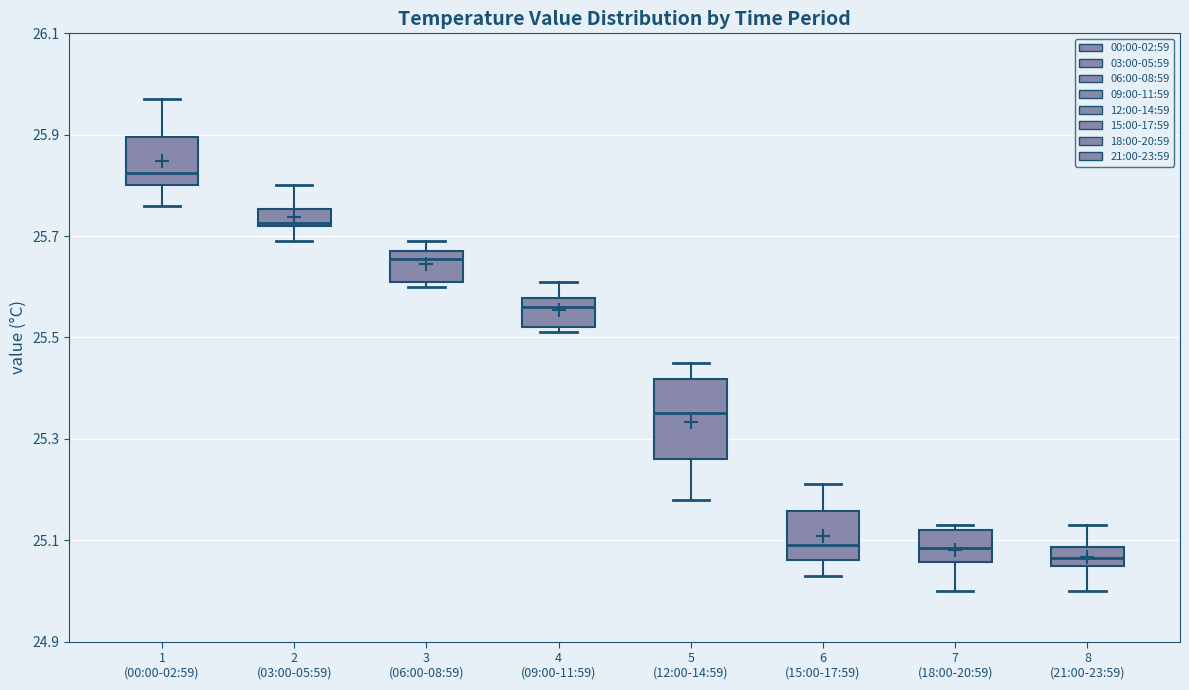

Reading left to right, read every box against the y-axis: the position of its median line, the range the box covers, and the ends of its whiskers. The values are not printed on the chart, so give them approximately, as read against the axis.

1 (00:00-02:59): median 25.82, box 25.80 to 25.90, whiskers 25.76 to 25.98
2 (03:00-05:59): median 25.72, box 25.72 to 25.76, whiskers 25.70 to 25.80
3 (06:00-08:59): median 25.66, box 25.62 to 25.68, whiskers 25.60 to 25.70
4 (09:00-11:59): median 25.56, box 25.52 to 25.58, whiskers 25.52 (just below the box's lower edge) to 25.62
5 (12:00-14:59): median 25.36, box 25.26 to 25.42, whiskers 25.18 to 25.46
6 (15:00-17:59): median 25.10, box 25.06 to 25.16, whiskers 25.04 to 25.22
7 (18:00-20:59): median 25.08, box 25.06 to 25.12, whiskers 25.00 to 25.14
8 (21:00-23:59): median 25.06 (inside the box), box 25.06 to 25.08, whiskers 25.00 to 25.14